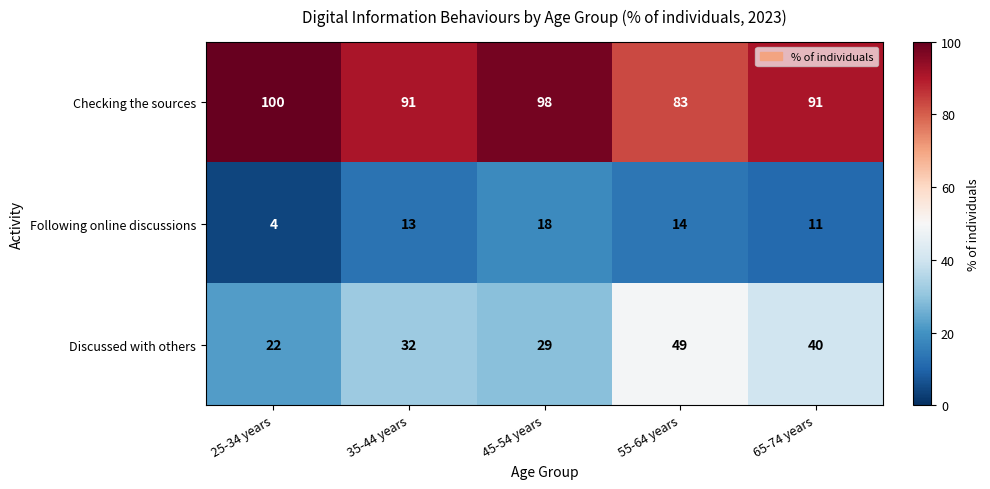

At 45-54 years, list the series in order from smallest to largest.

Following online discussions, Discussed with others, Checking the sources